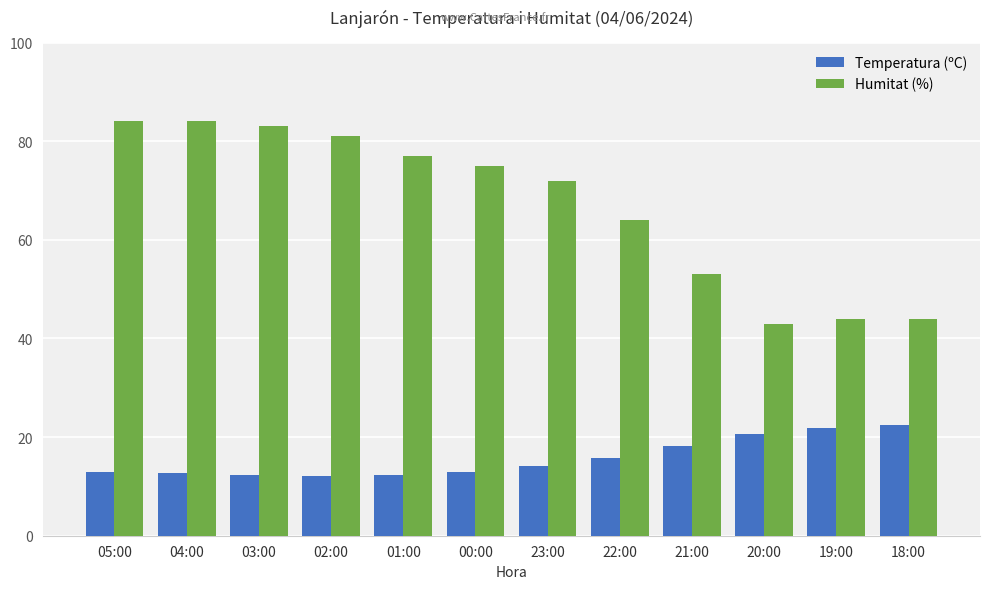

At which label does Temperatura (ºC) first exceed 14?

23:00